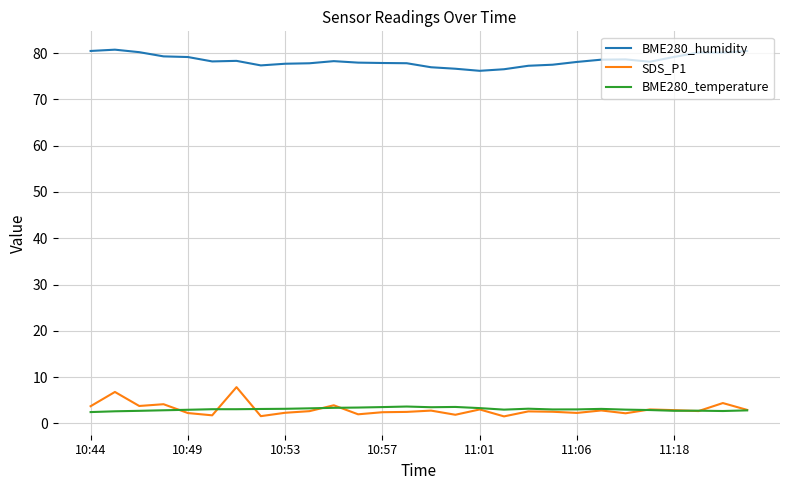

At how many categories does at least one series exceed 45?

28